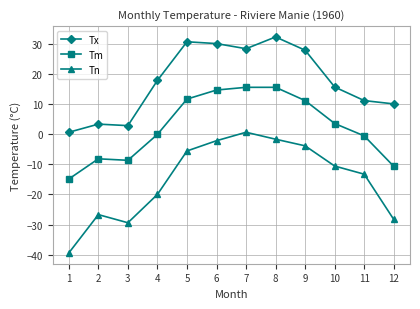

Is it true that Tx equals 30.0 at 6?

True